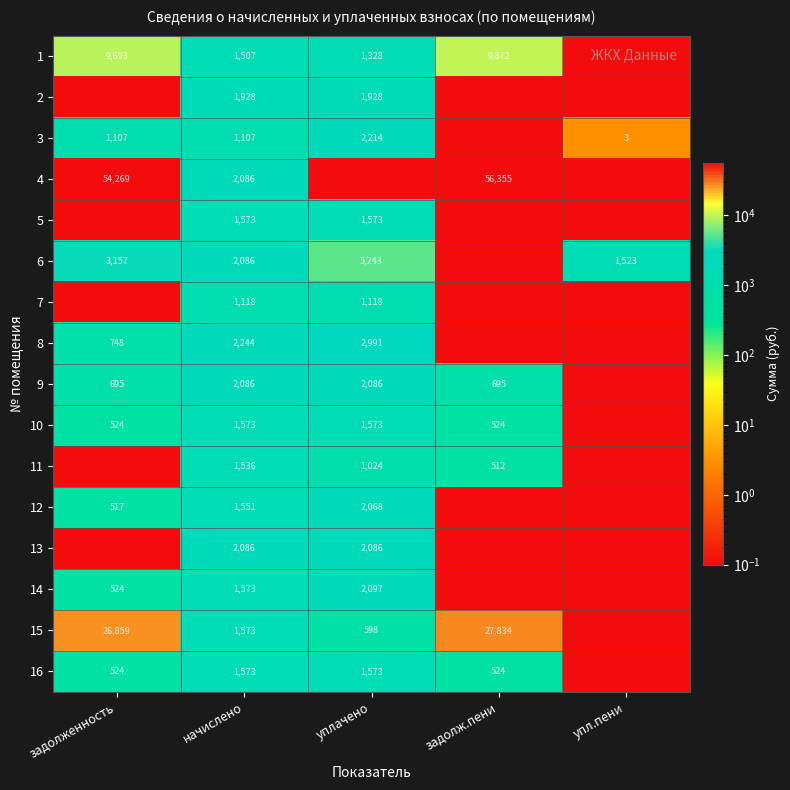

The 6 series shows 3157.0 at задолженность. True or false?

True